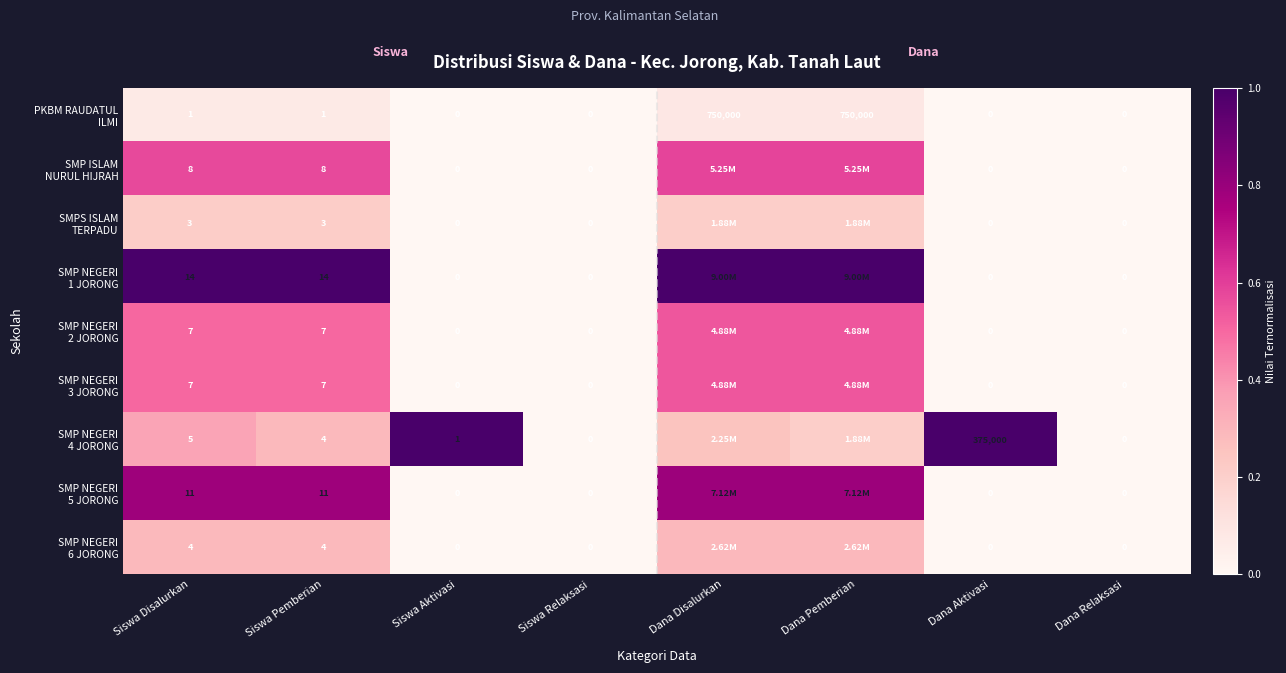

How many positive values does the PKBM RAUDATUL ILMI series have?

4